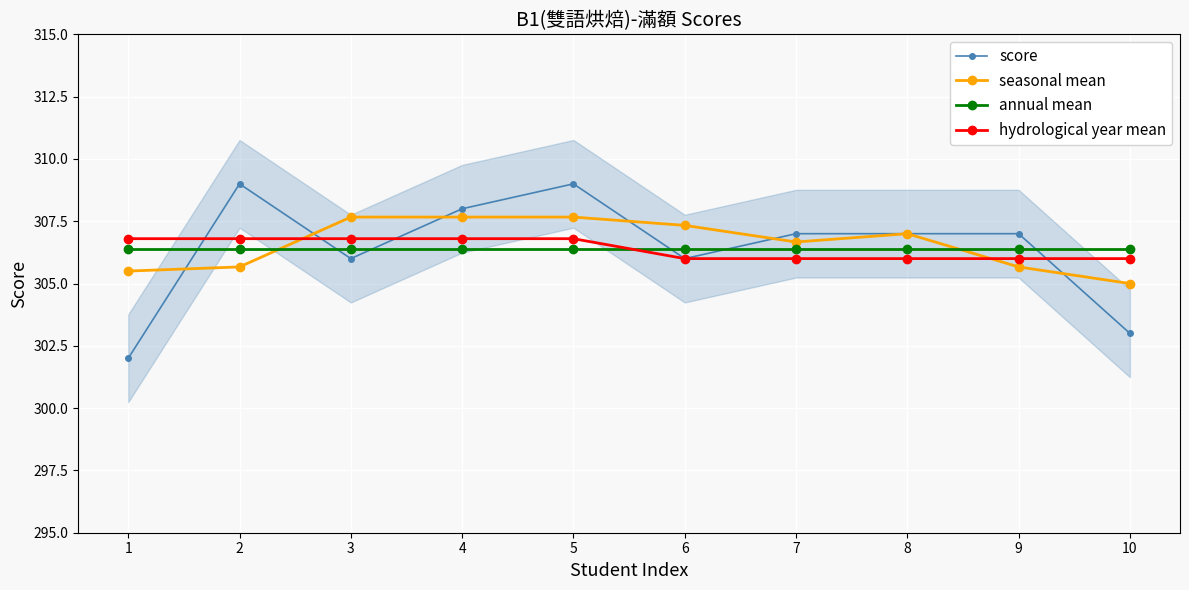

At which category does seasonal mean reach its first local peak?

8